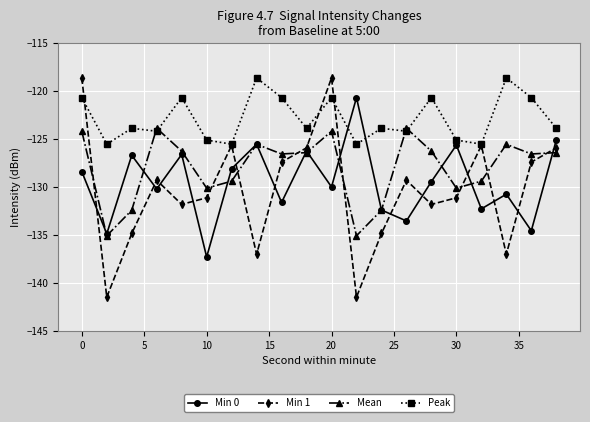

How many intersections are there between Peak and Mean?

4